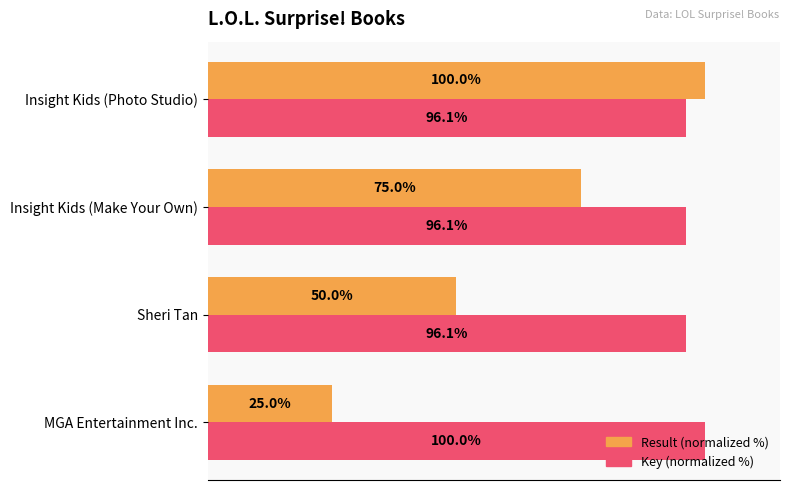

Which series has the largest total across all categories?

Key (normalized %)